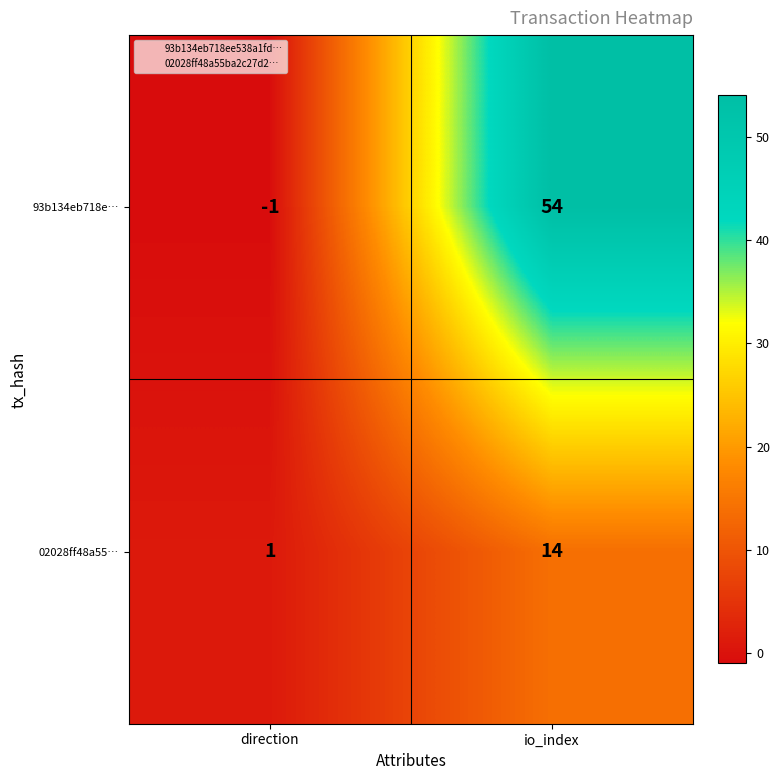

At how many categories does at least one series exceed 45?

1